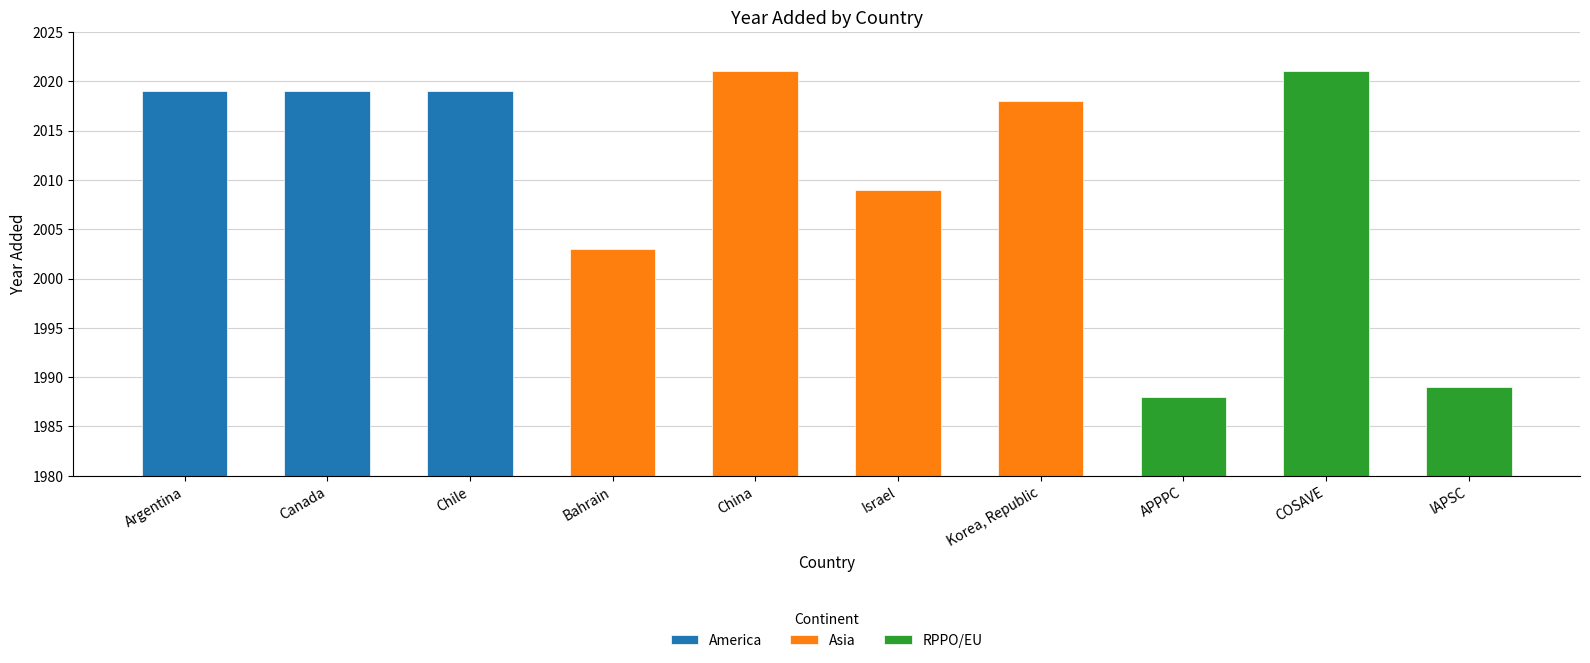

List the labels in order of value, smallest first.

APPPC, IAPSC, Bahrain, Israel, Korea, Republic, Argentina, Canada, Chile, China, COSAVE